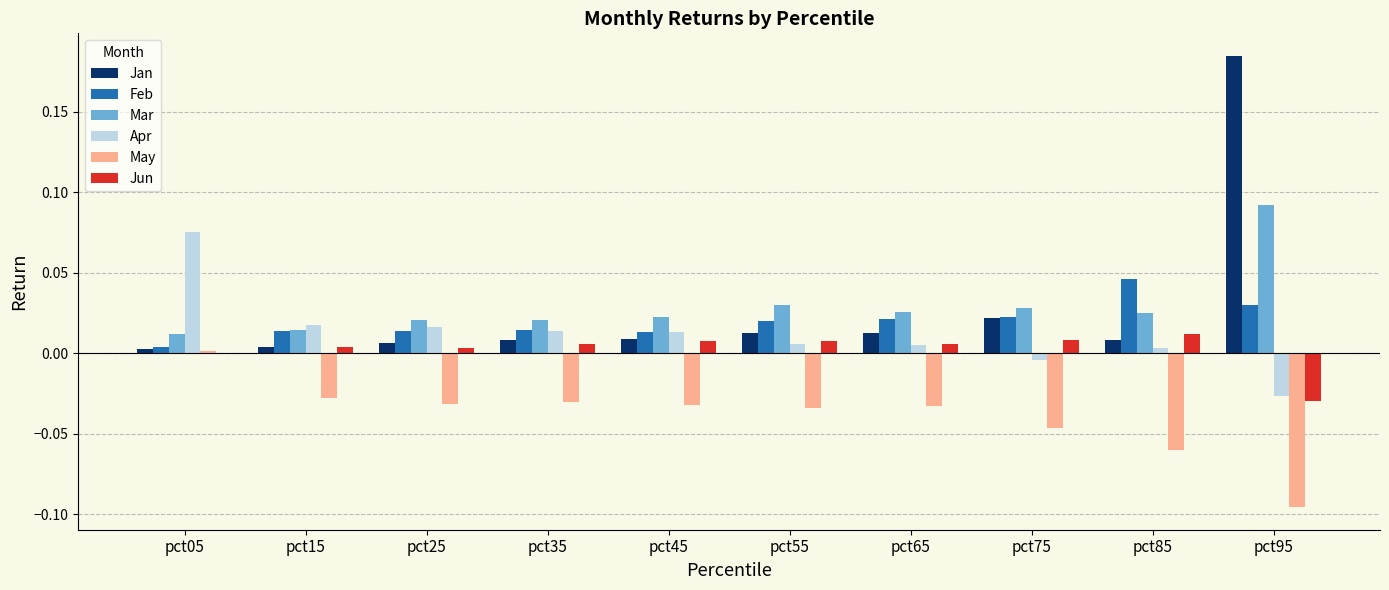

At which category is the sum across all series the highest?

pct95